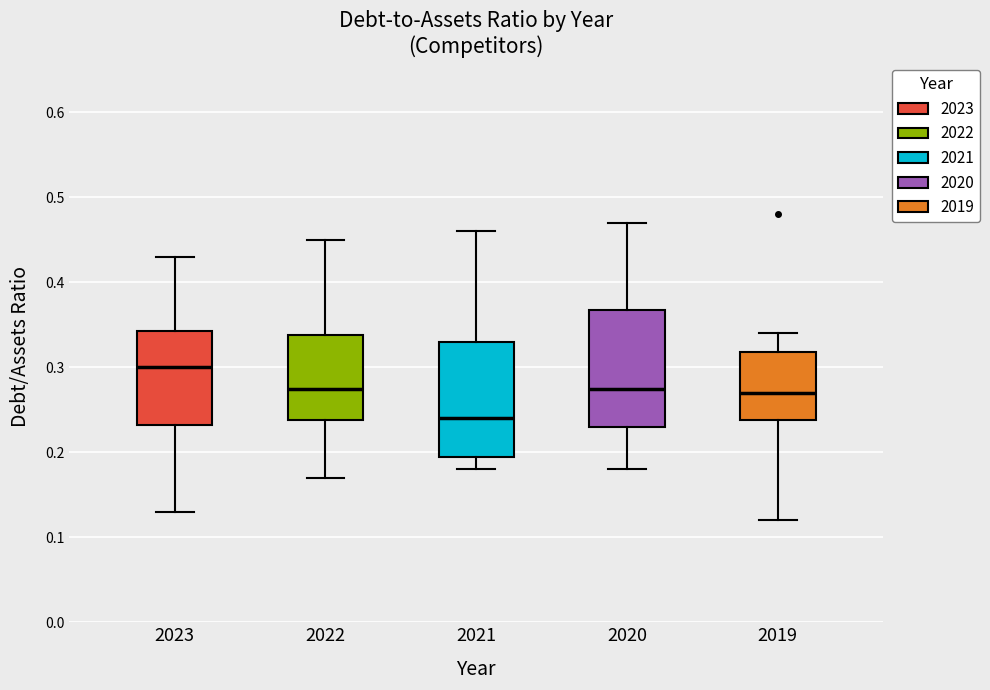

Where does the upper whisker of the box at x = 2021 end on the y-axis? The values are not printed on the chart, so give them approximately, as read against the axis.

0.46